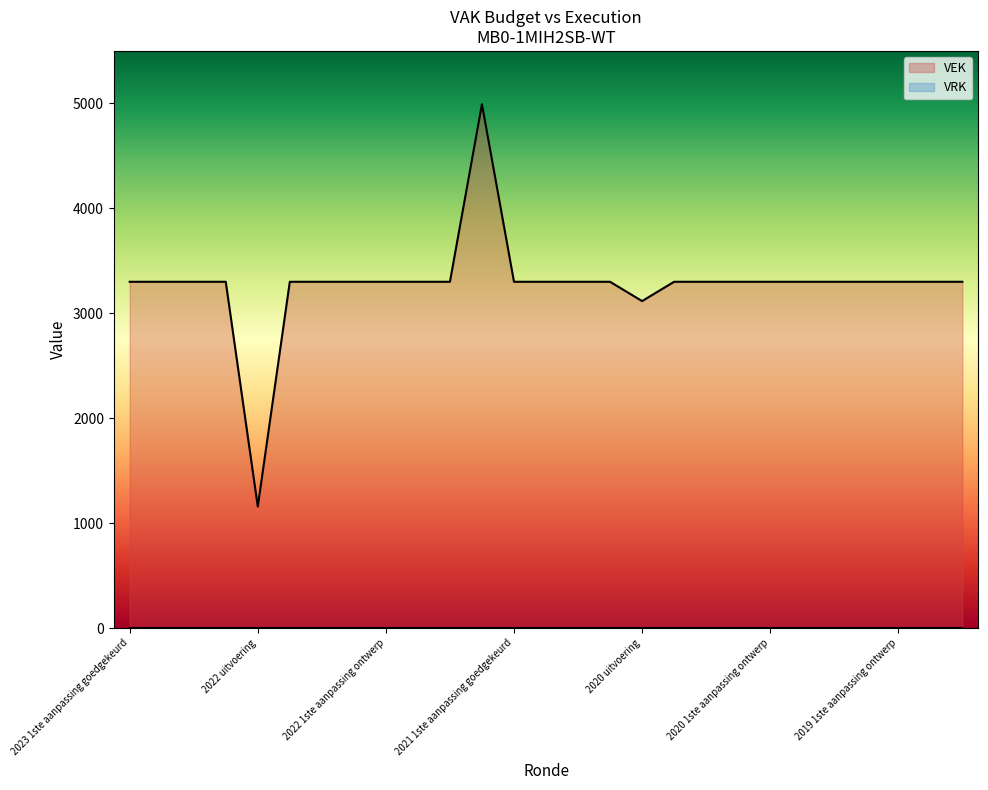

Count the number of categories in the chart.

27